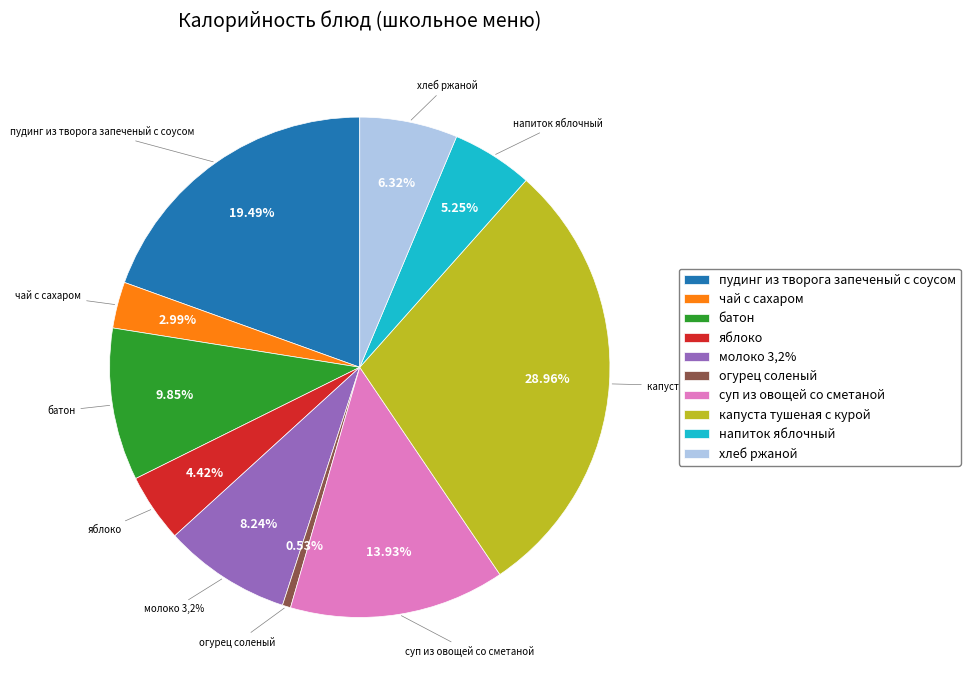

Is it true that огурец соленый is 1% of the pie?

True